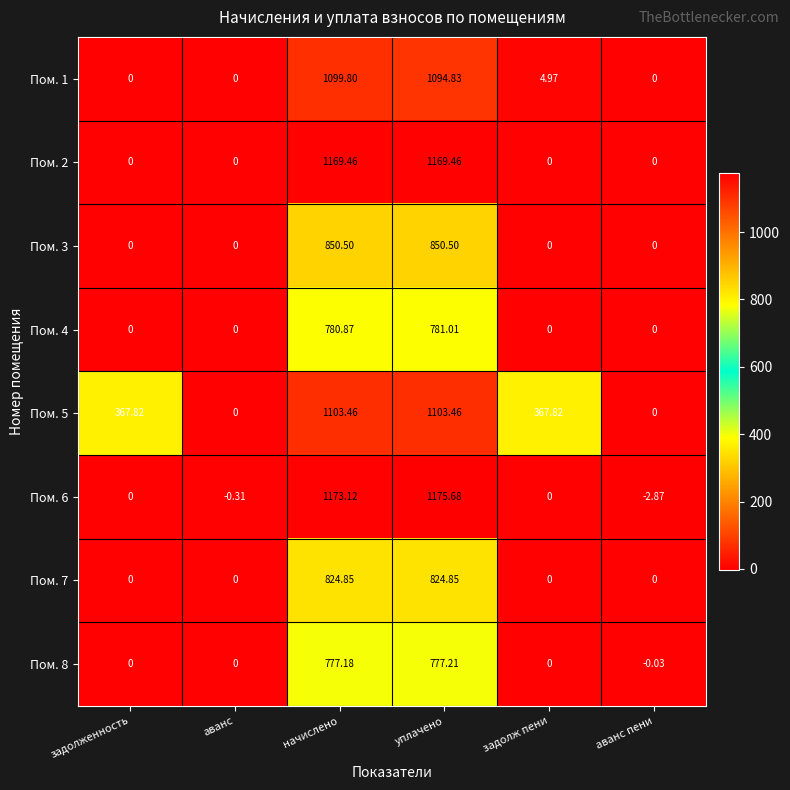

Which category has the highest value across all series?

уплачено